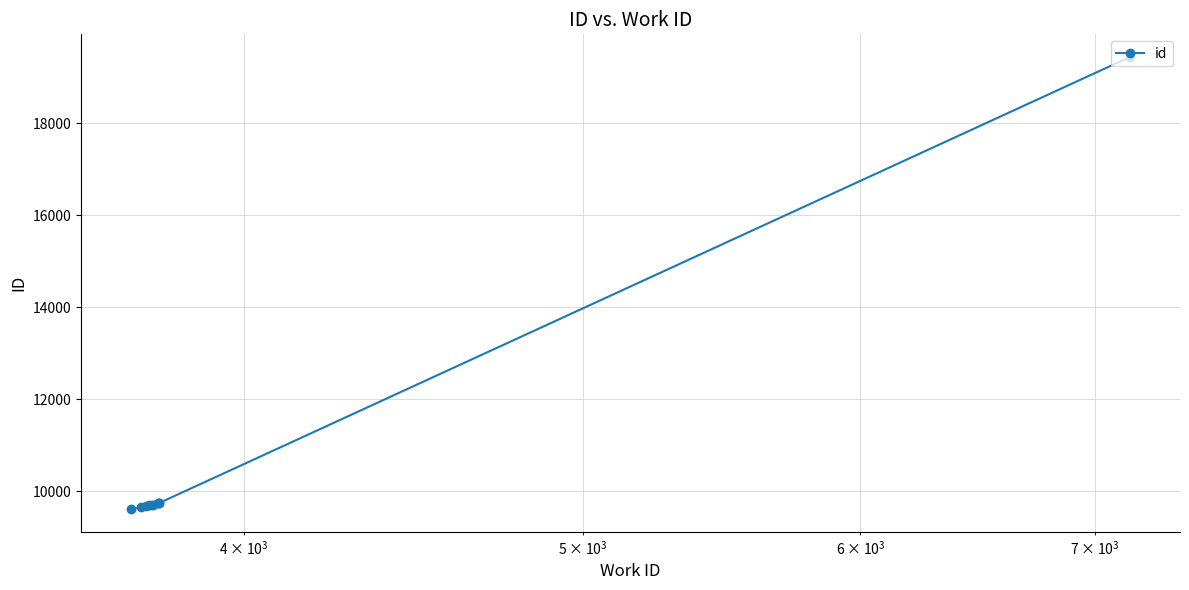

What is the value of the 5th point from the left?

9699